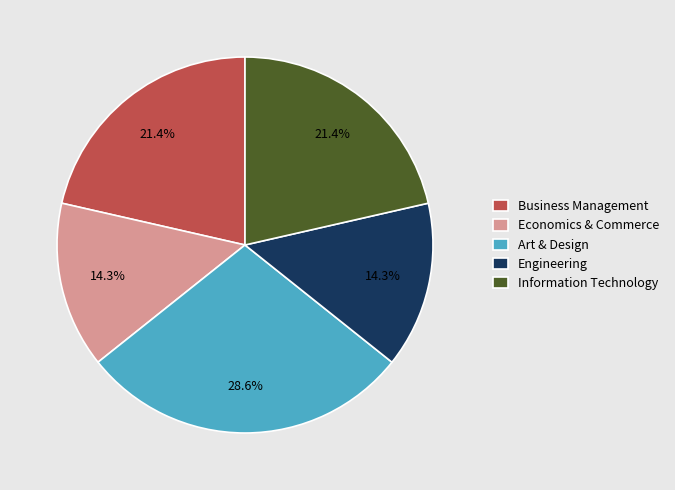

How many segments does this pie chart have?

5